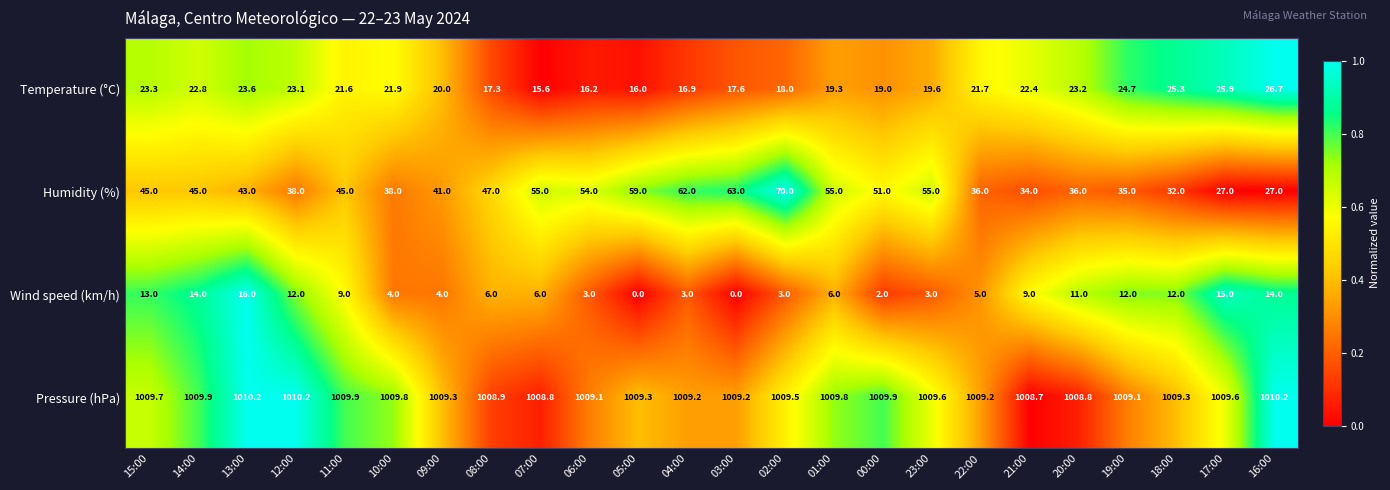

What is the difference between the second highest and minimum values in the Wind speed (km/h) series?

15.0